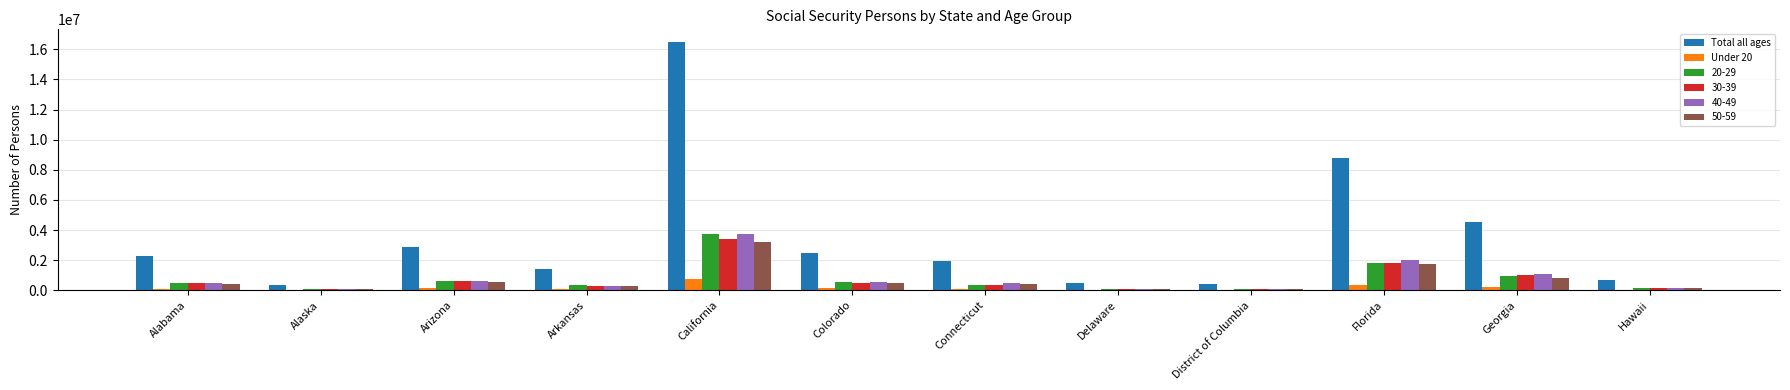

The value of 30-39 at California is 5822541. True or false?

False